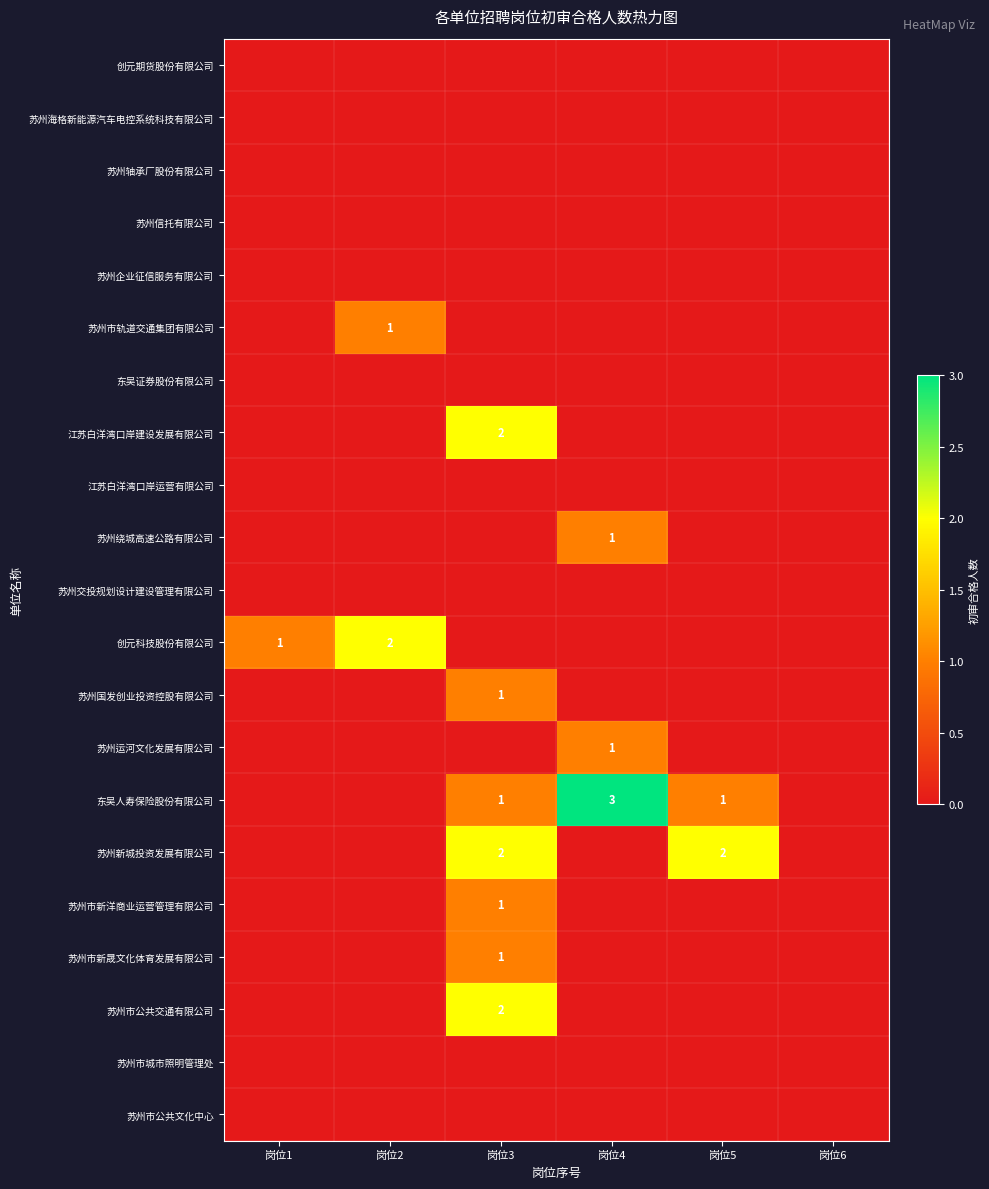

True or false: 苏州市公共交通有限公司 has a value of 4 at 岗位3.

False